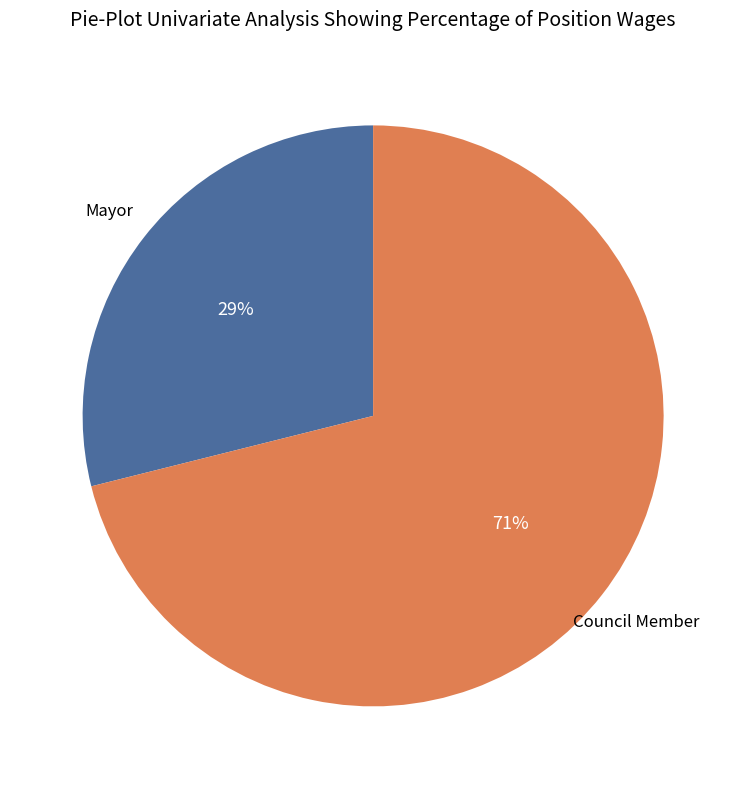

To the nearest percent, what is the difference between the largest and smallest slice percentages?

42%